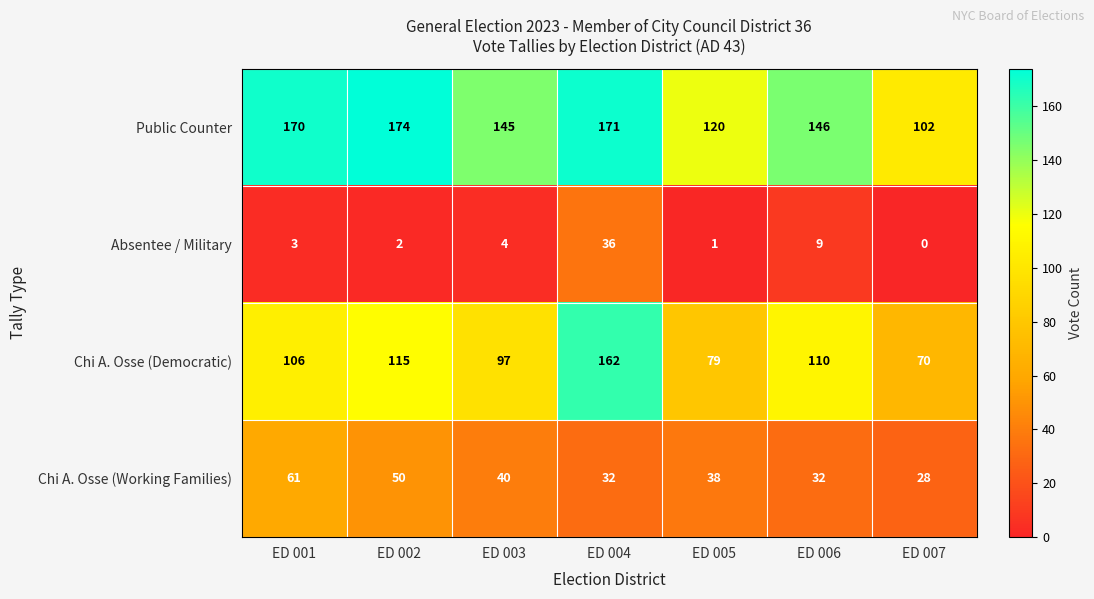

What is the difference between the second highest and second lowest values in the Absentee / Military series?

8